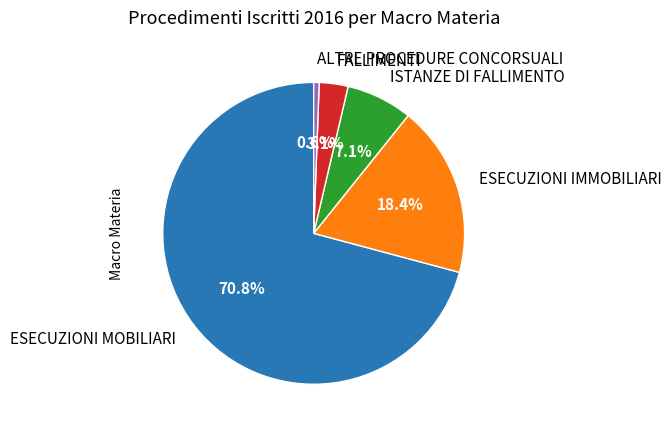

What is the largest slice in the pie chart?

ESECUZIONI MOBILIARI